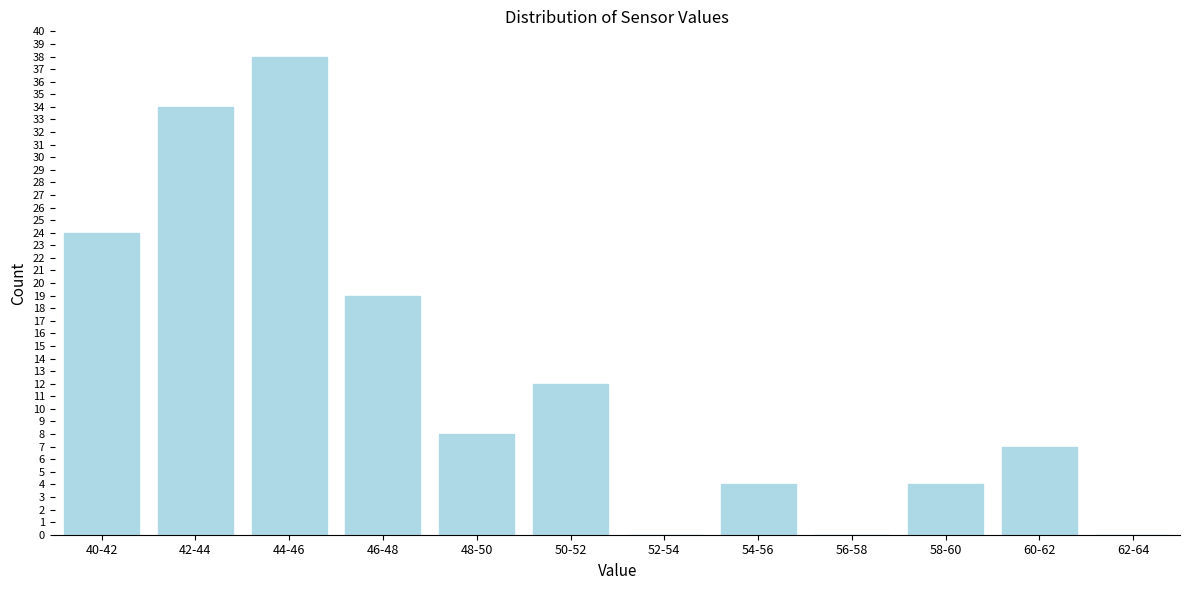

Reading left to right, extract all data points from this chart.

40-42=24	42-44=34	44-46=38	46-48=19	48-50=8	50-52=12	52-54=0	54-56=4	56-58=0	58-60=4	60-62=7	62-64=0